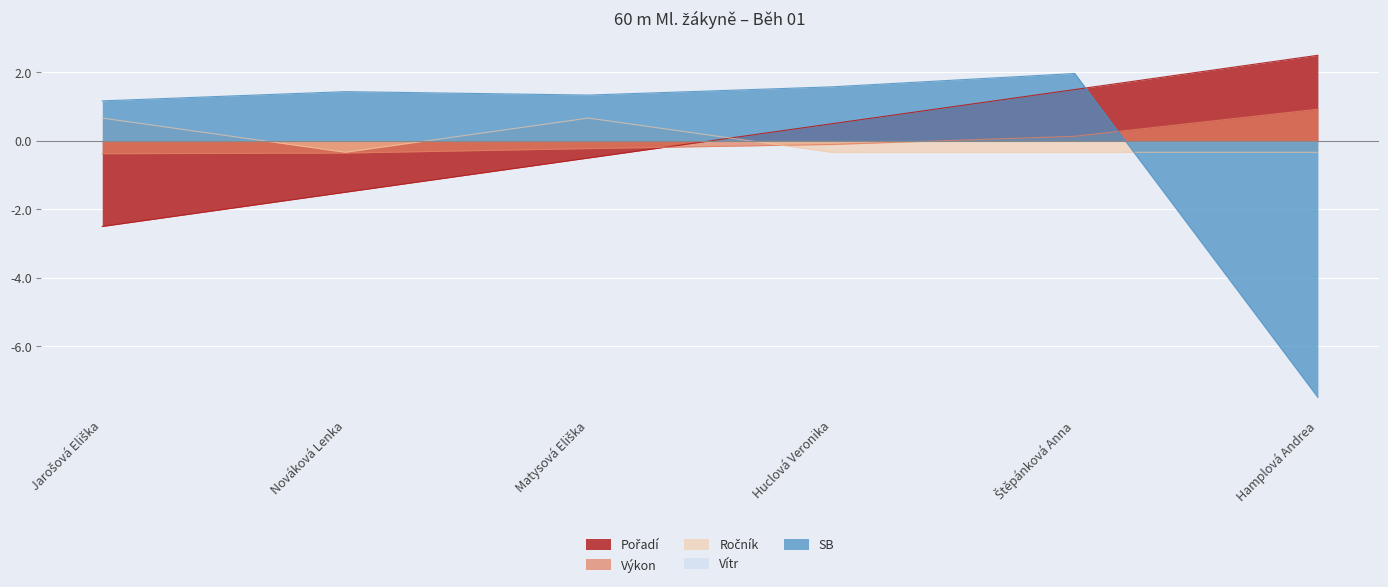

What position from the right is Jarošová Eliška?

6